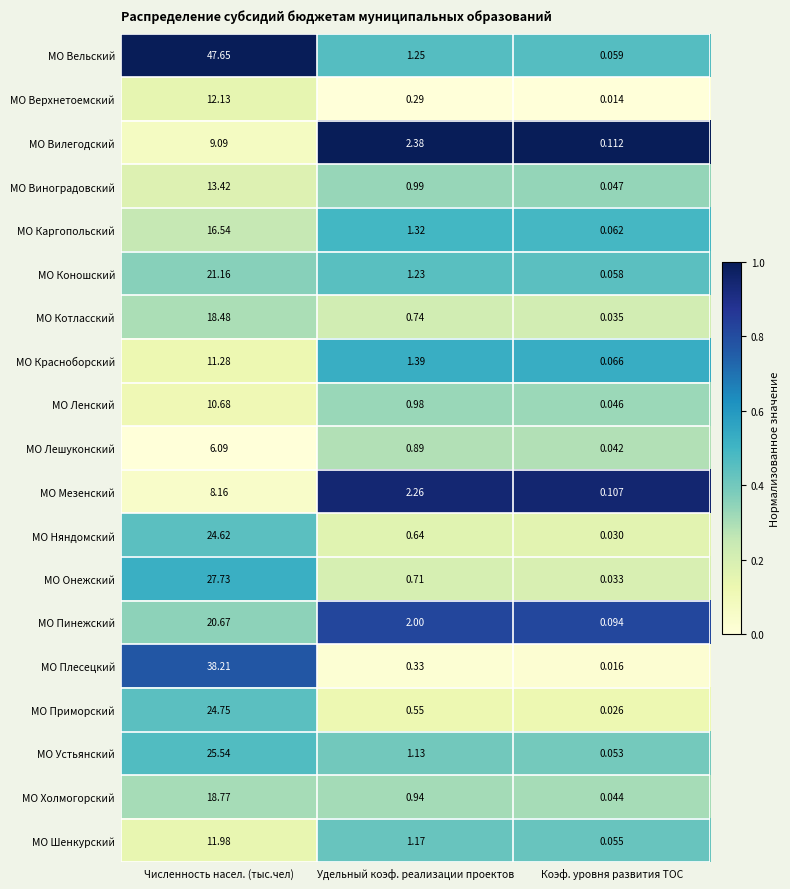

At which label does МО Няндомский reach its minimum?

Коэф. уровня развития ТОС